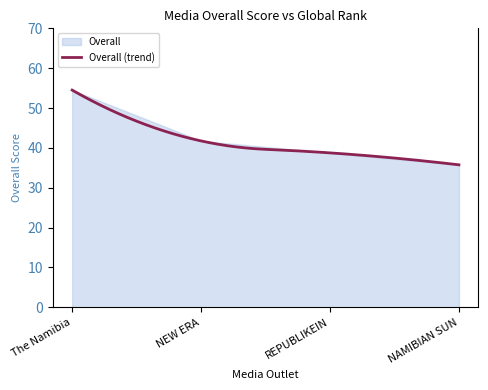

Is it true that the value at REPUBLIKEIN is 38.8?

True